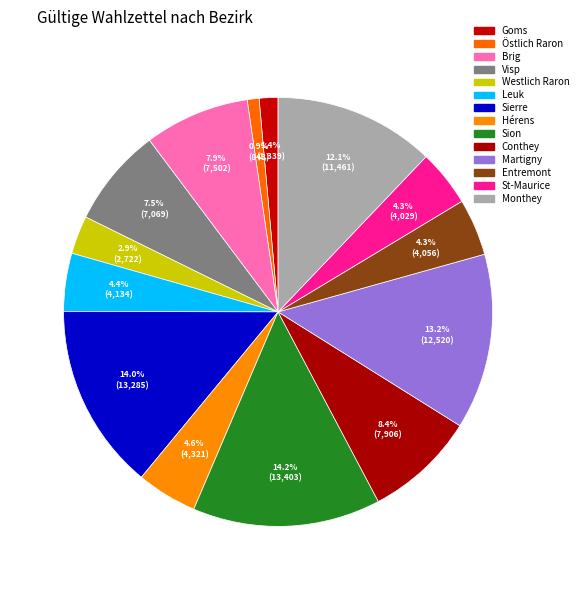

Combined, what portion of the pie is Goms and St-Maurice?

5.7%